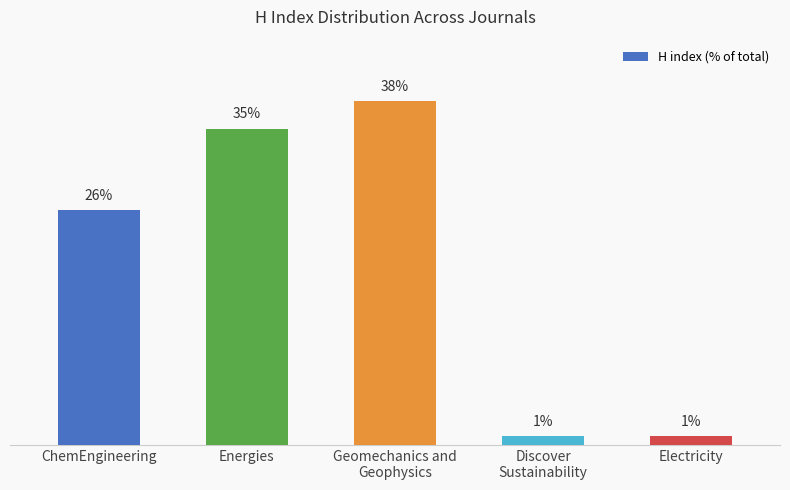

What is the label of the 2nd bar from the left?

Energies